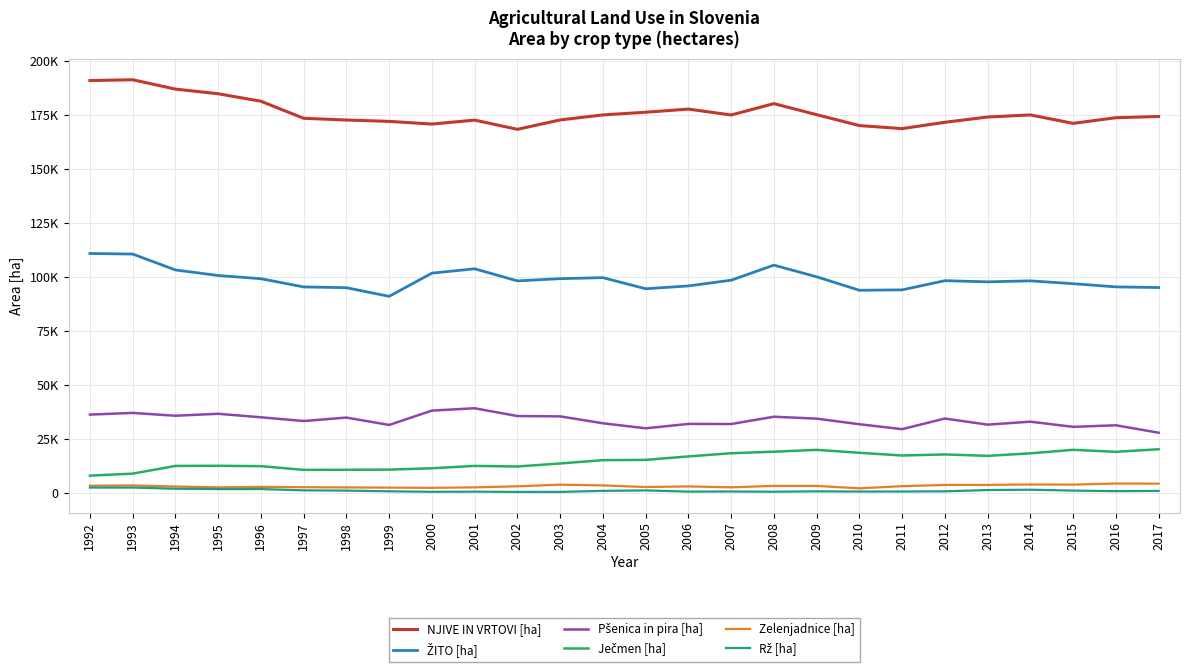

Is this an area chart (filled region under the line)?

No